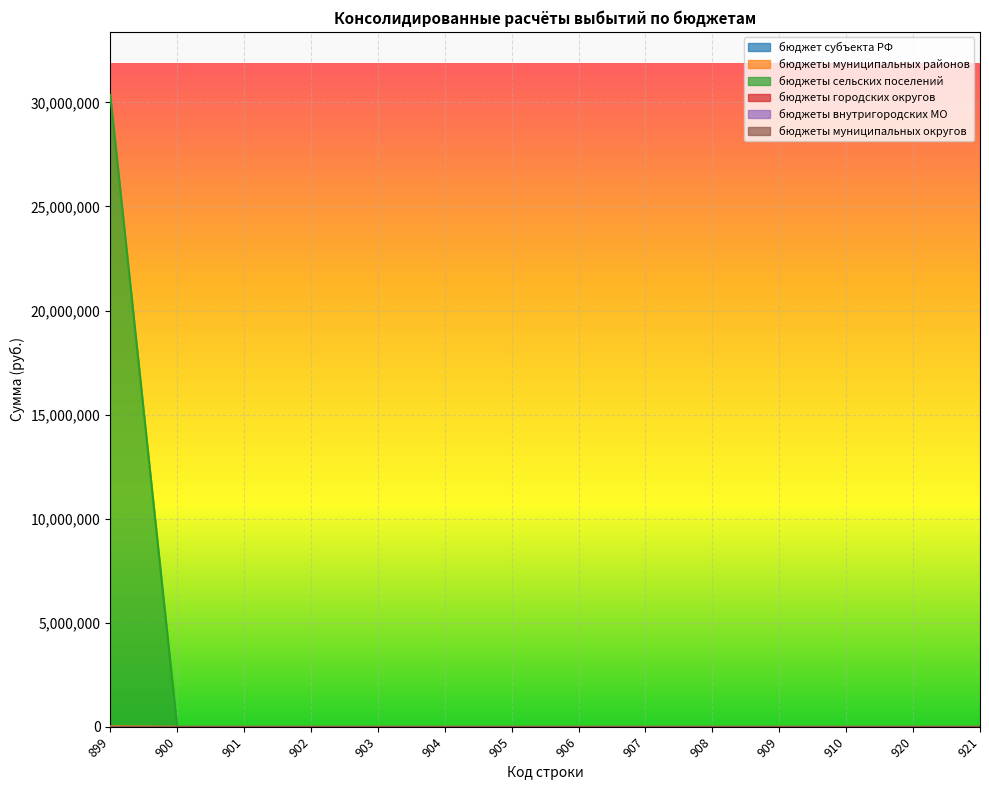

Where is бюджеты сельских поселений nearest to the value 15176621?

900